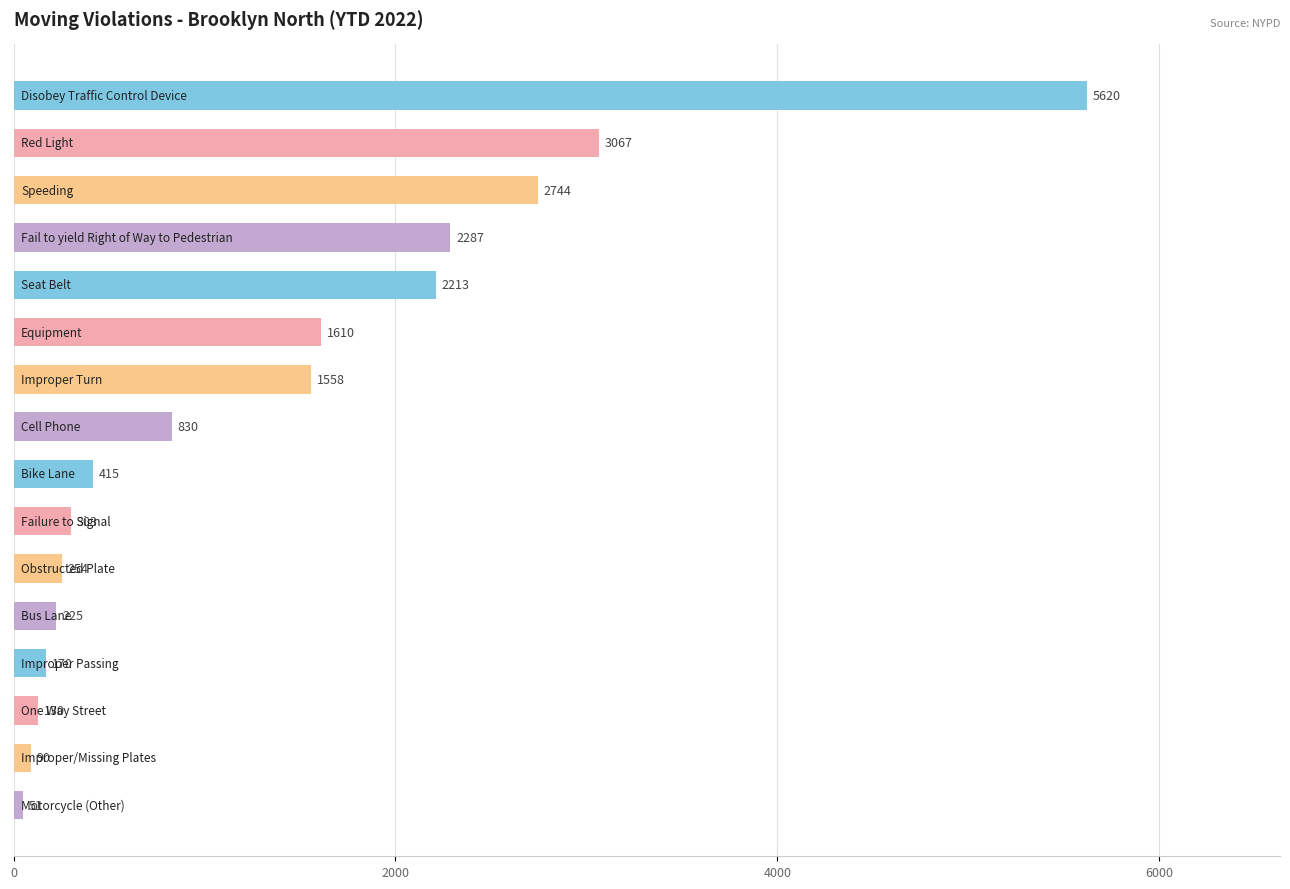

What is the difference between the maximum and minimum values?

5569